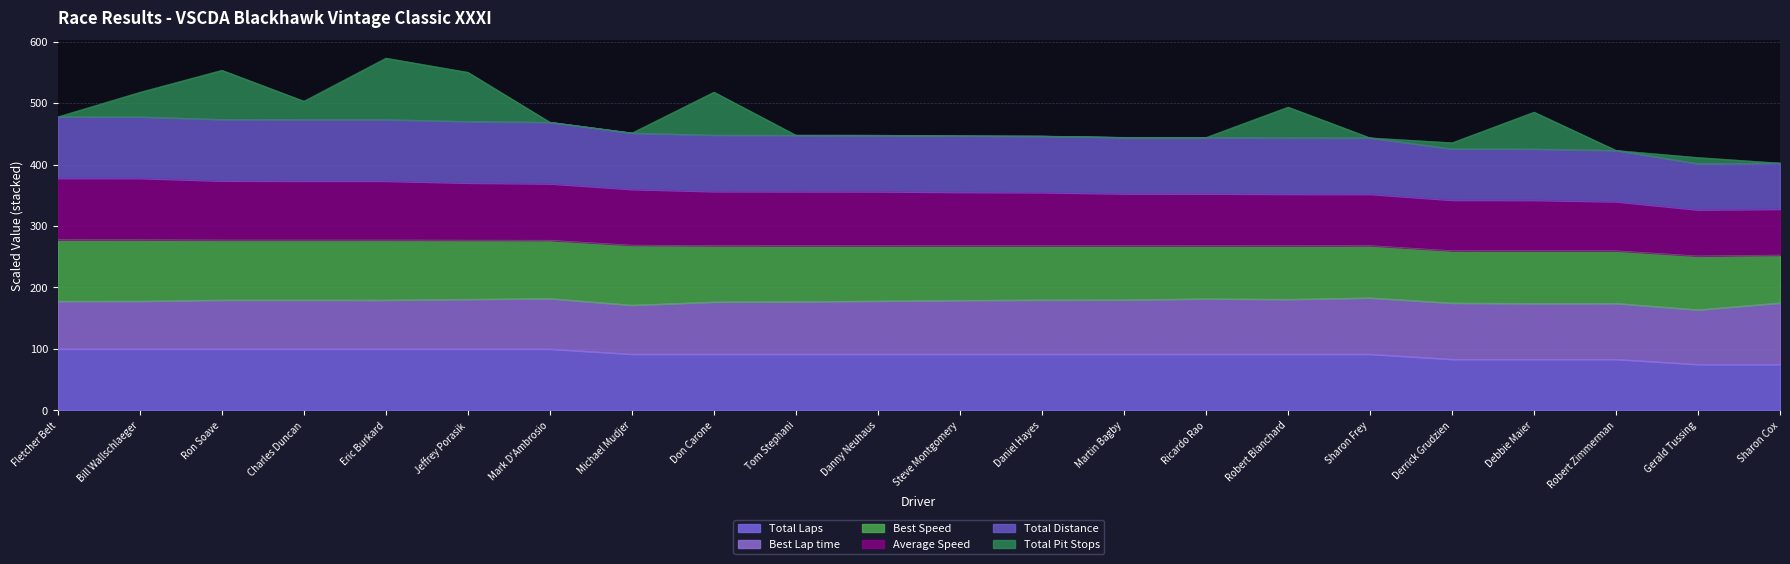

Rank the categories by Total Laps value from highest to lowest.

Fletcher Belt, Bill Wallschlaeger, Ron Soave, Charles Duncan, Eric Burkard, Jeffrey Porasik, Mark D'Ambrosio, Michael Mudjer, Don Carone, Tom Stephani, Danny Neuhaus, Steve Montgomery, Daniel Hayes, Martin Bagby, Ricardo Rao, Robert Blanchard, Sharon Frey, Derrick Grudzien, Debbie Maier, Robert Zimmerman, Gerald Tussing, Sharon Cox